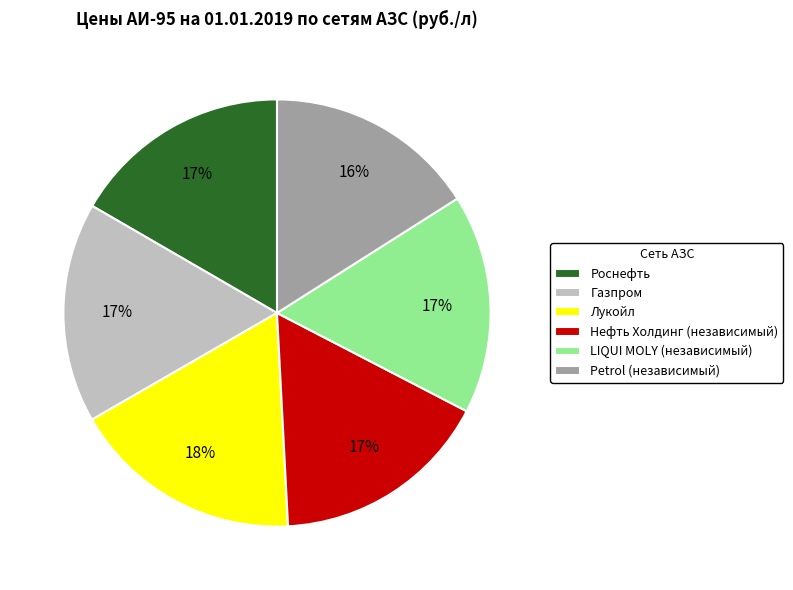

What is the largest slice in the pie chart?

Лукойл